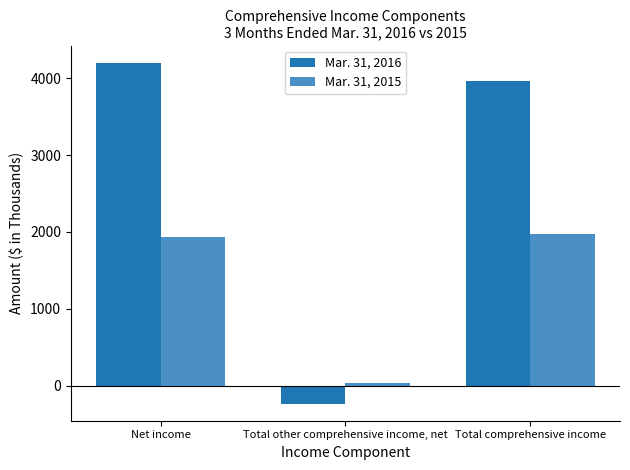

The value of Mar. 31, 2016 at Total other comprehensive income, net is -234. True or false?

True